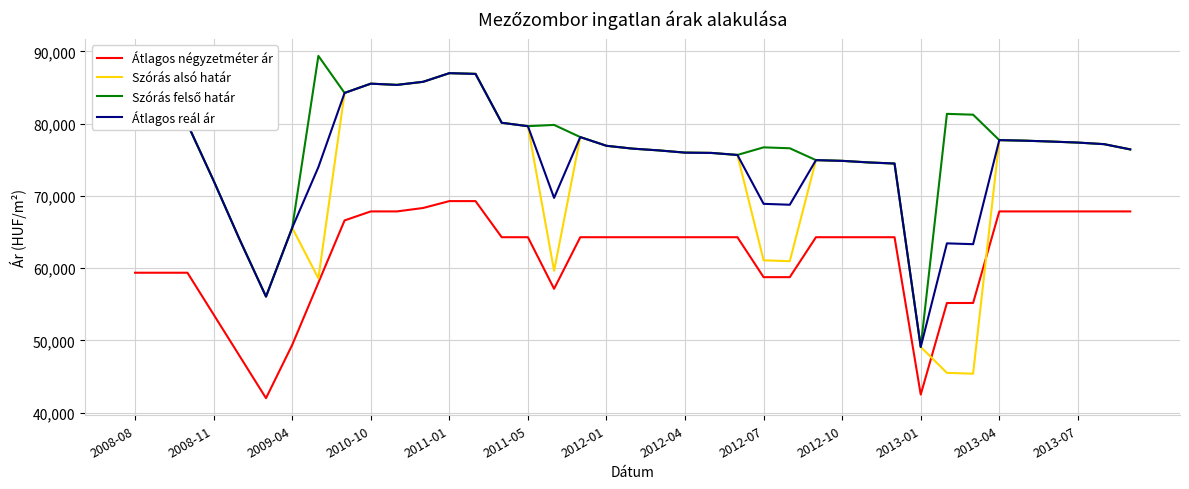

Is this an area chart (filled region under the line)?

No